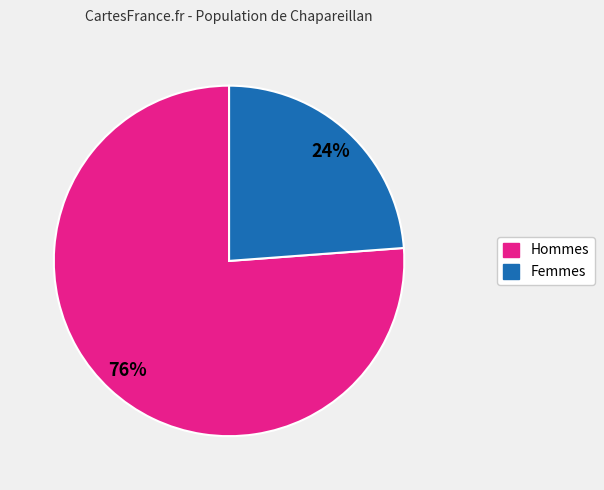

Is there any slice that represents more than half of the pie?

Yes